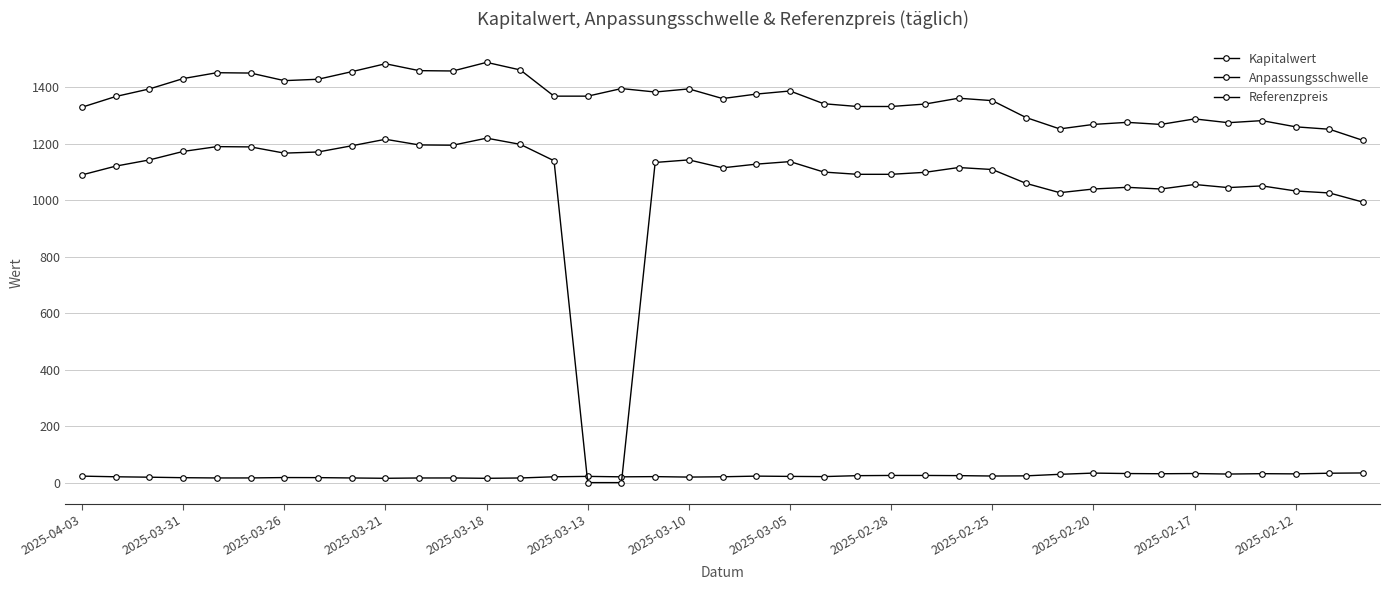

Does the chart have visible grid lines?

Yes